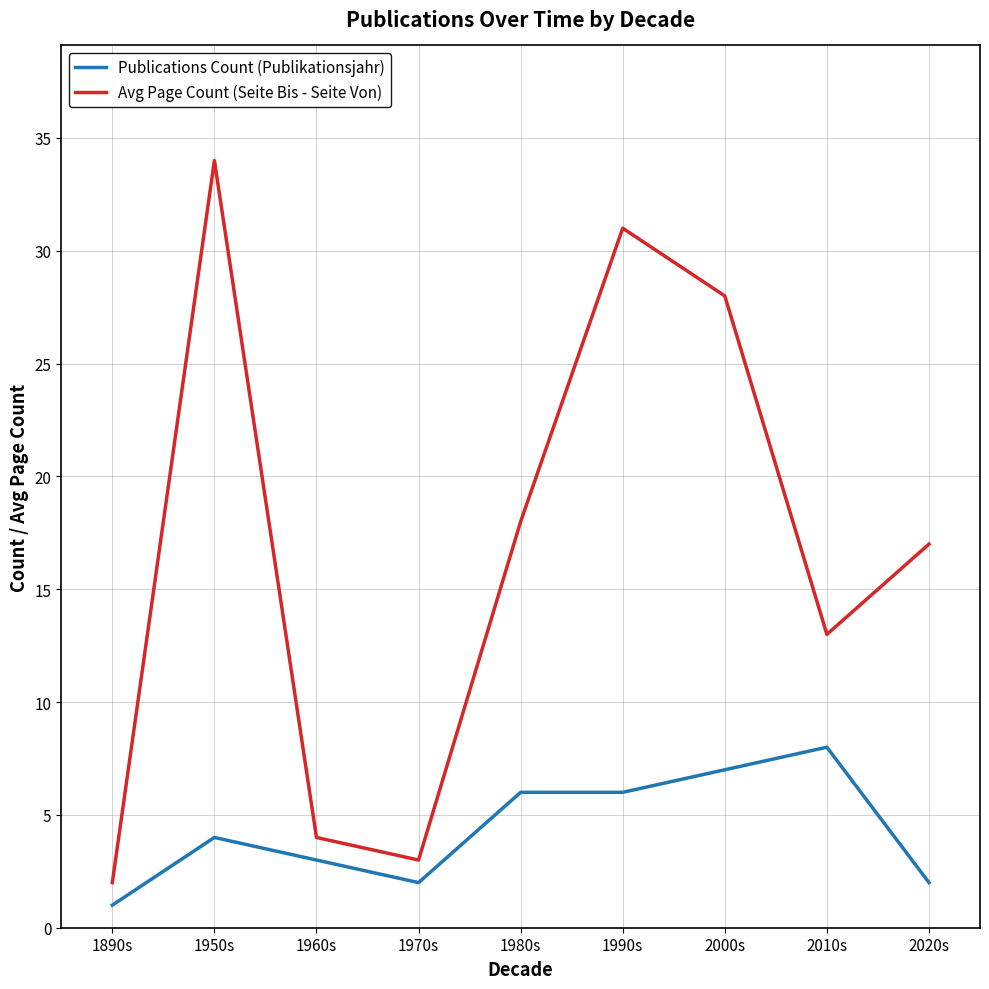

True or false: Avg Page Count (Seite Bis - Seite Von) and Publications Count (Publikationsjahr) cross at least once.

False